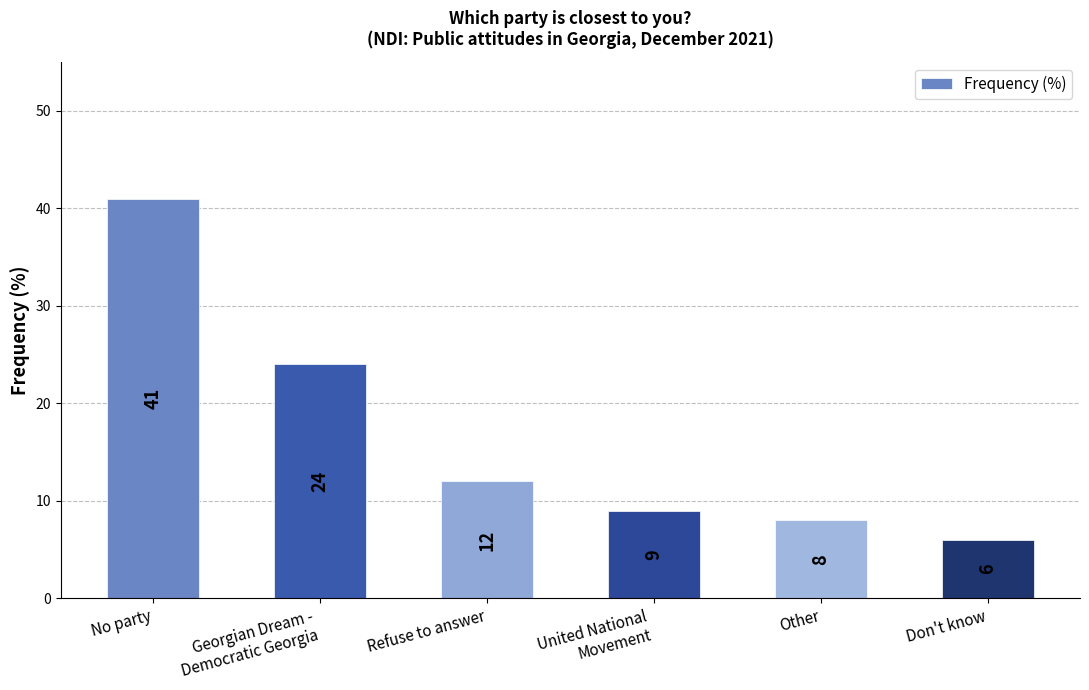

Rank the categories by value from lowest to highest.

Don't know, Other, United National
Movement, Refuse to answer, Georgian Dream -
Democratic Georgia, No party